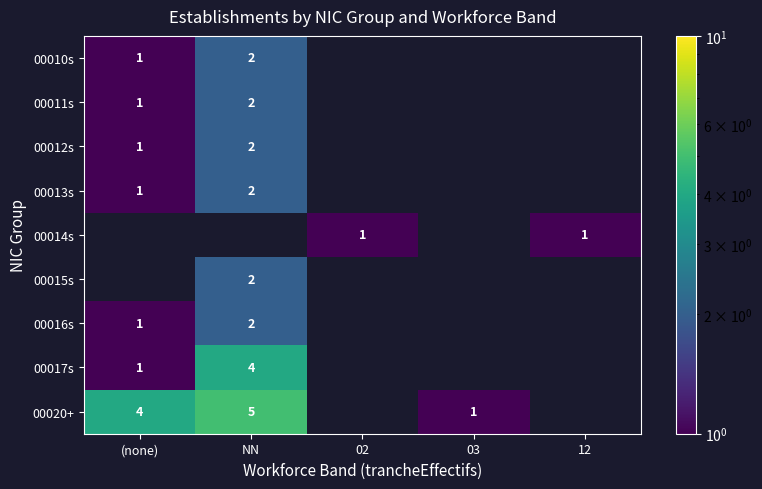

Is it true that 00010s equals 2 at NN?

True